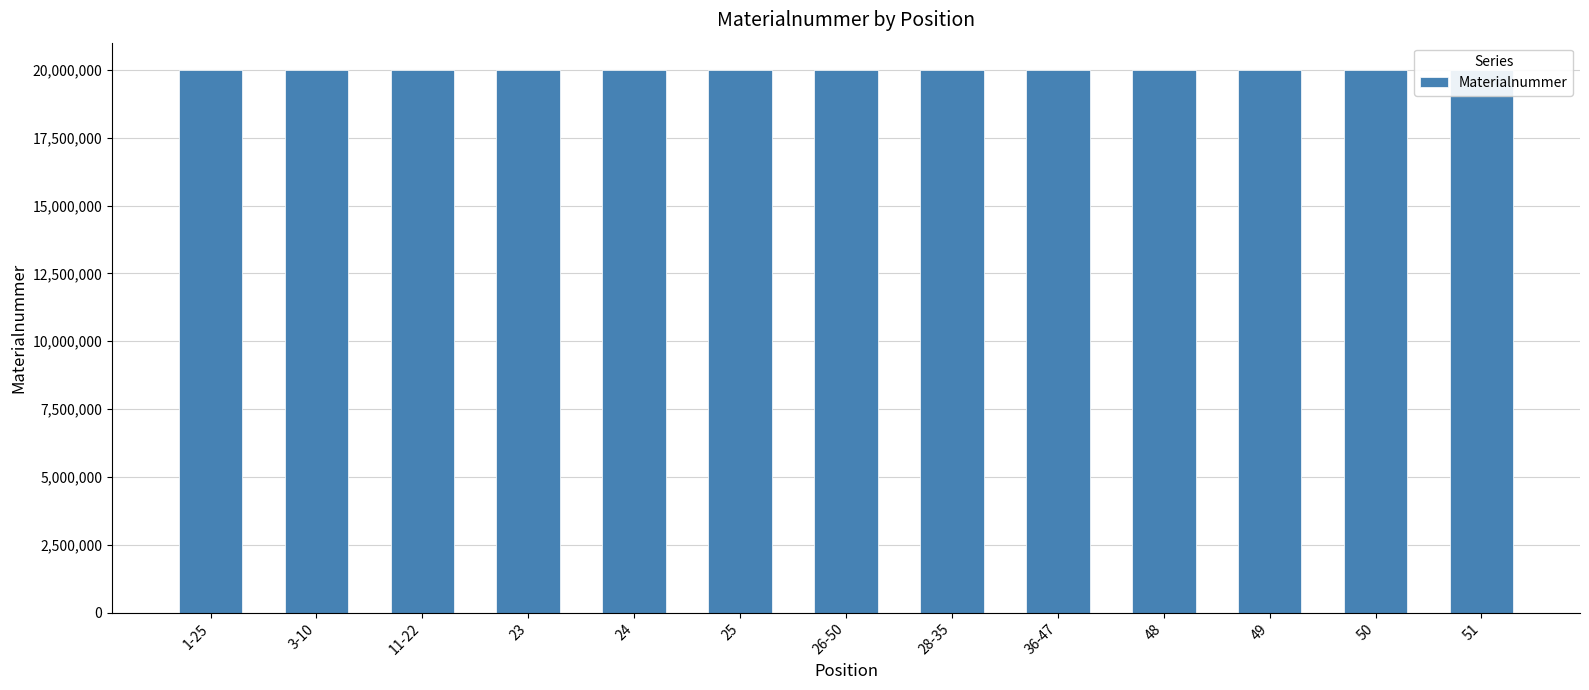

What is the smallest value displayed?

20002157